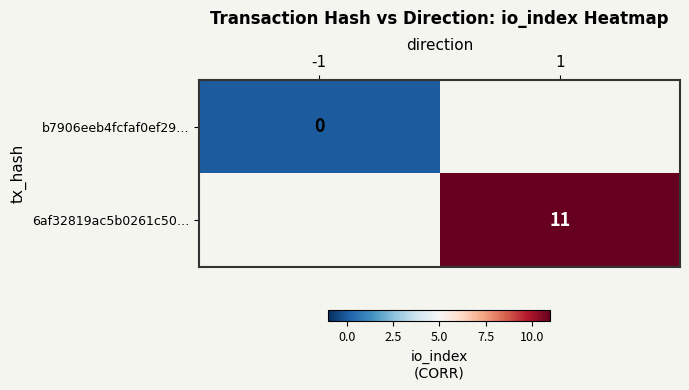

The value of 6af32819ac5b0261c50… at 1 is 7.6. True or false?

False